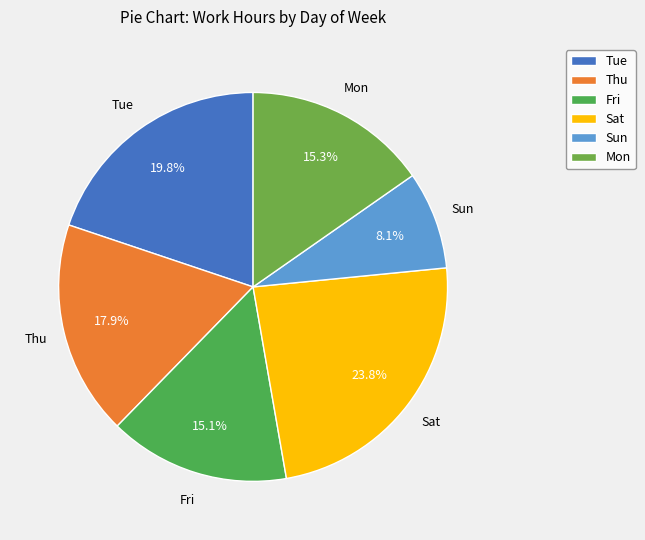

Combined, what portion of the pie is Fri and Sun?

23.2%